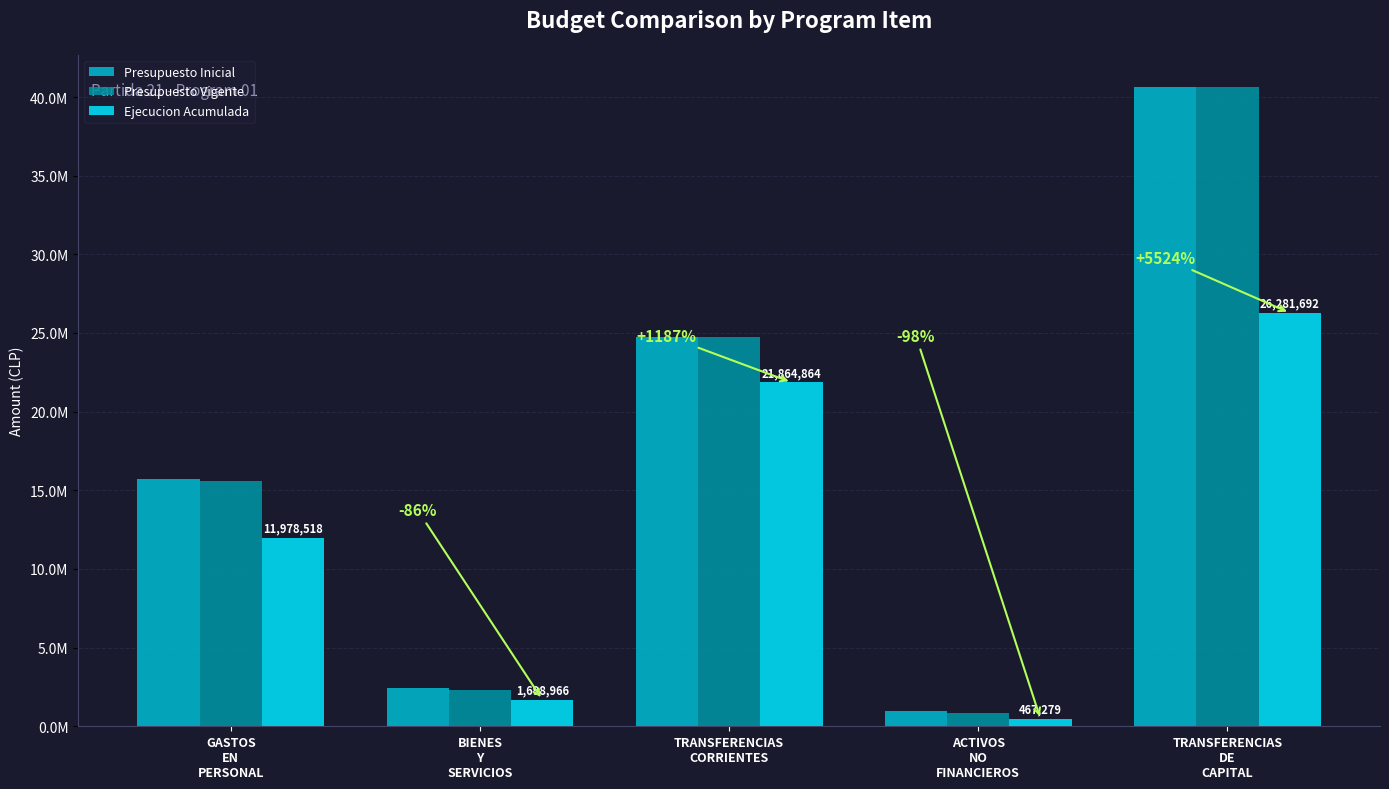

What are all the series names shown in the legend?

Presupuesto Inicial, Presupuesto Vigente, Ejecucion Acumulada